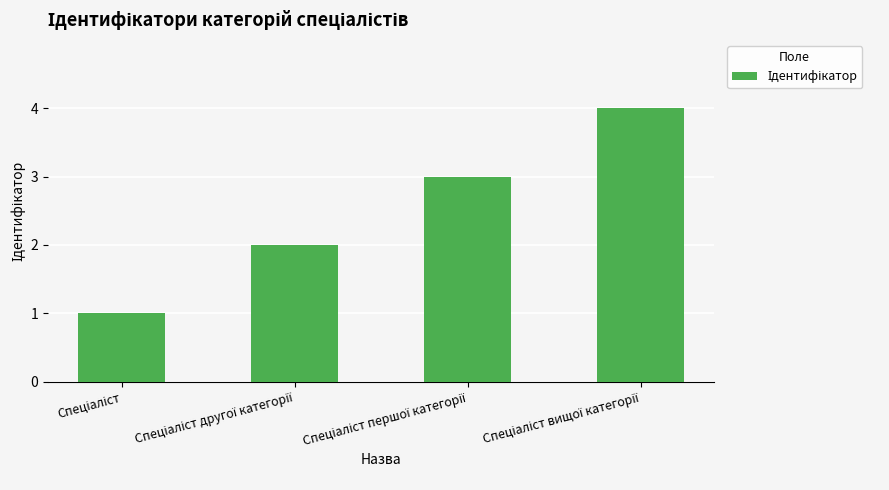

What is the sum of all values?

10